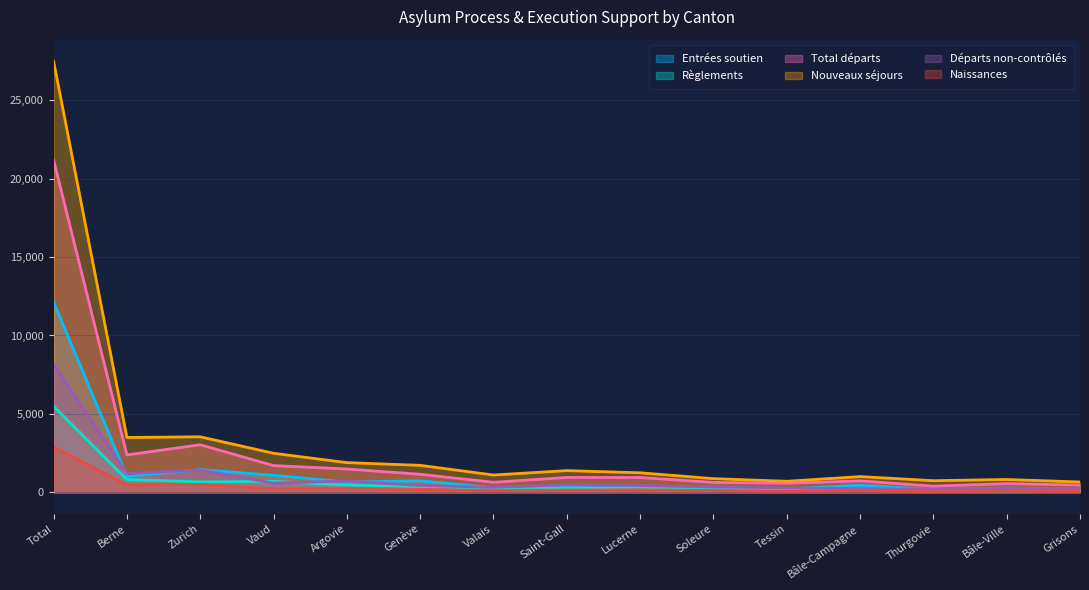

The Règlements series shows 664 at Zurich. True or false?

True